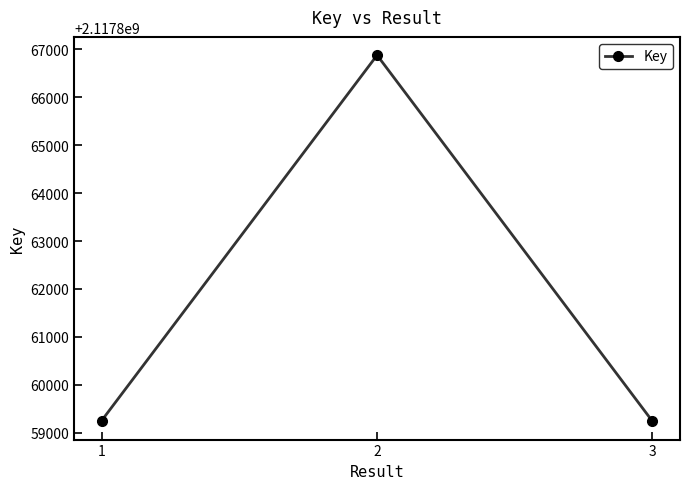

How many values are below 2117859254?

1